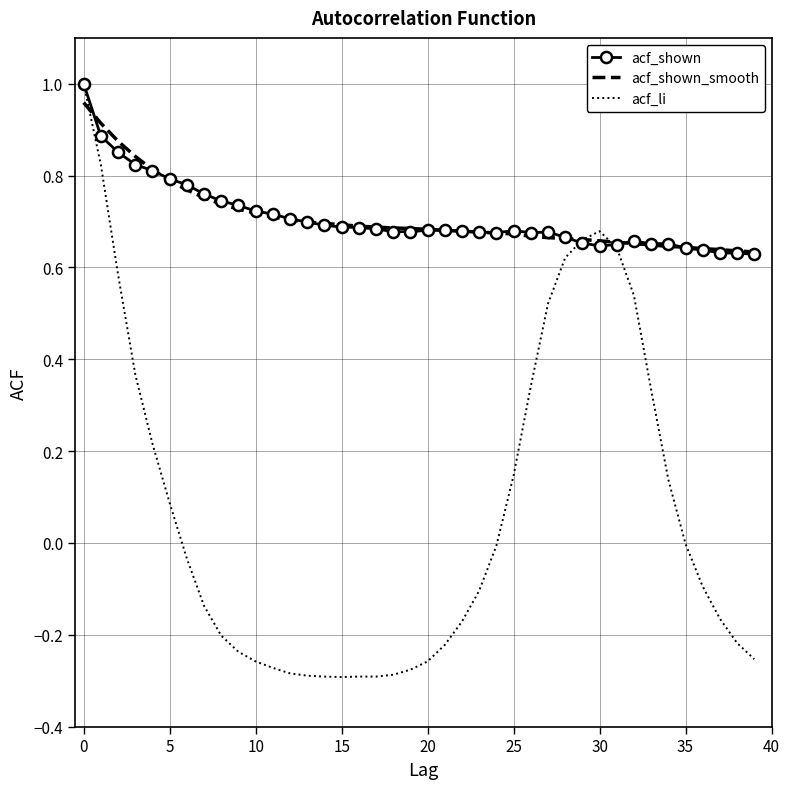

What are all the series names shown in the legend?

acf_shown, acf_shown_smooth, acf_li